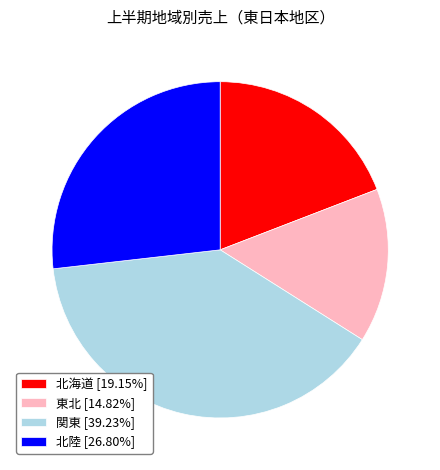

Is the sum of 東北 [14.82%] and 関東 [39.23%] greater than half?

Yes